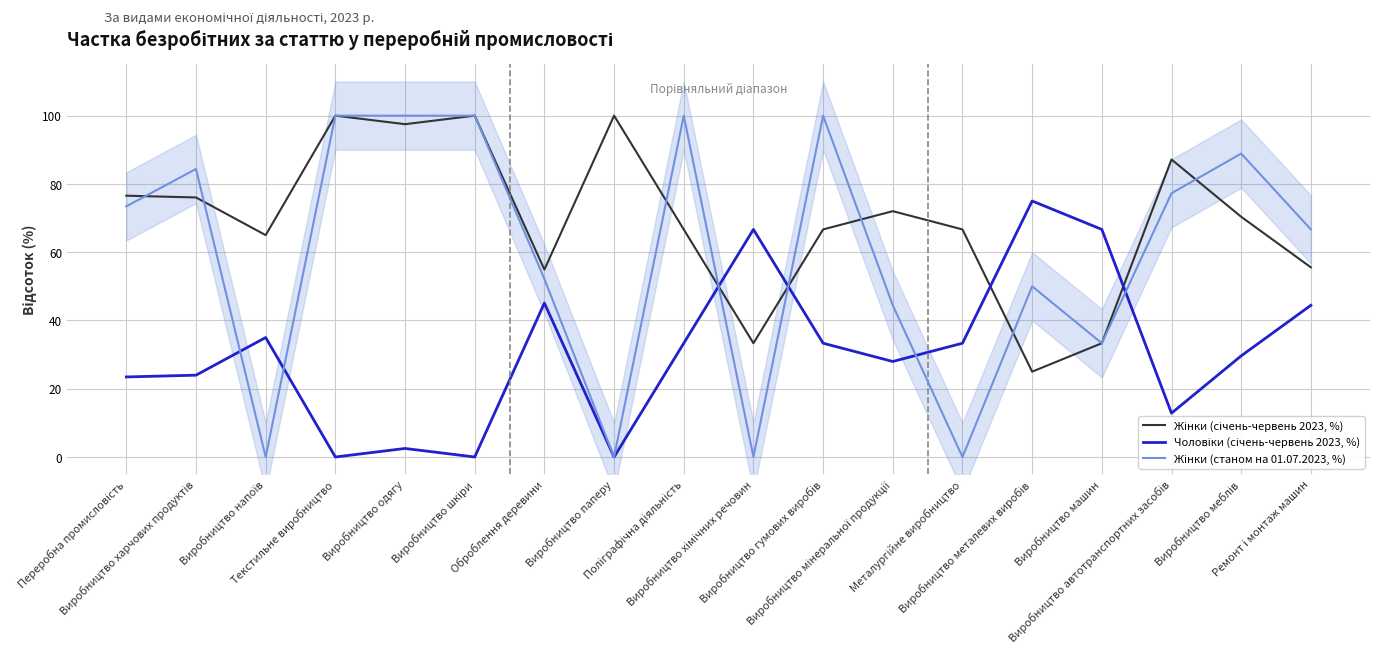

How many categories are shown in the chart?

18